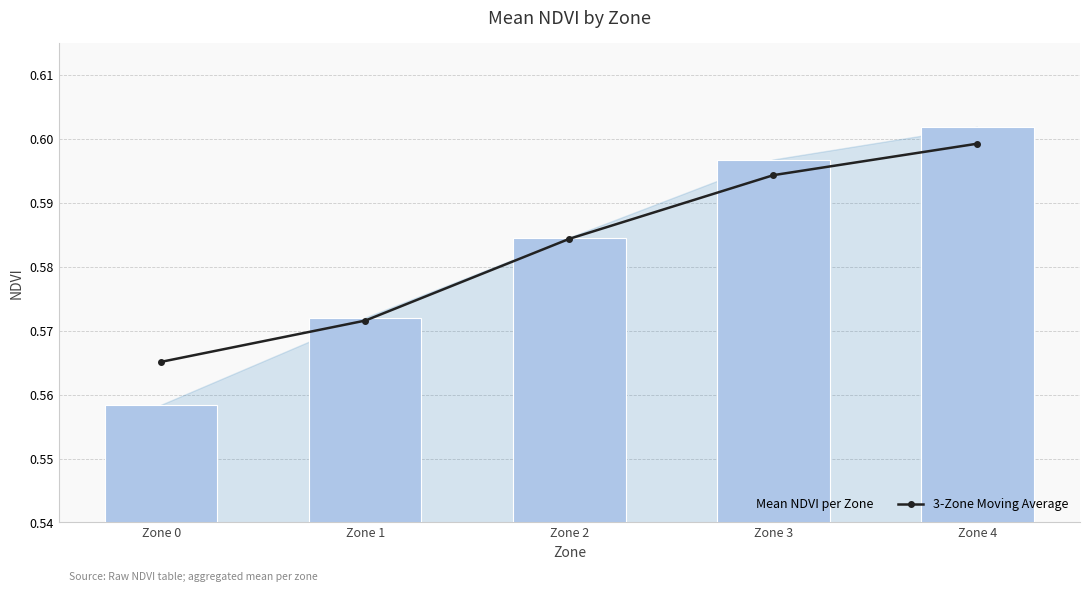

What is the value of the Mean NDVI per Zone bar at the 3rd from the left?

0.6